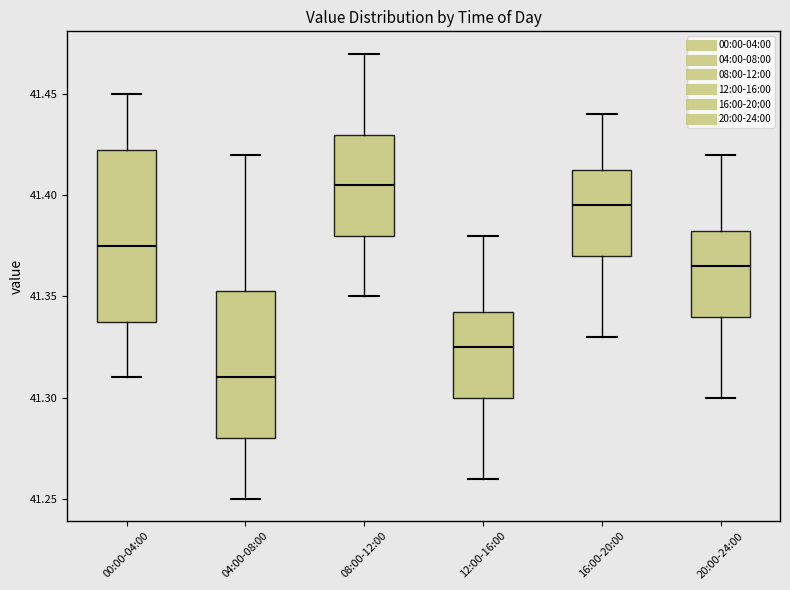

Which box's median line is the highest?

08:00-12:00